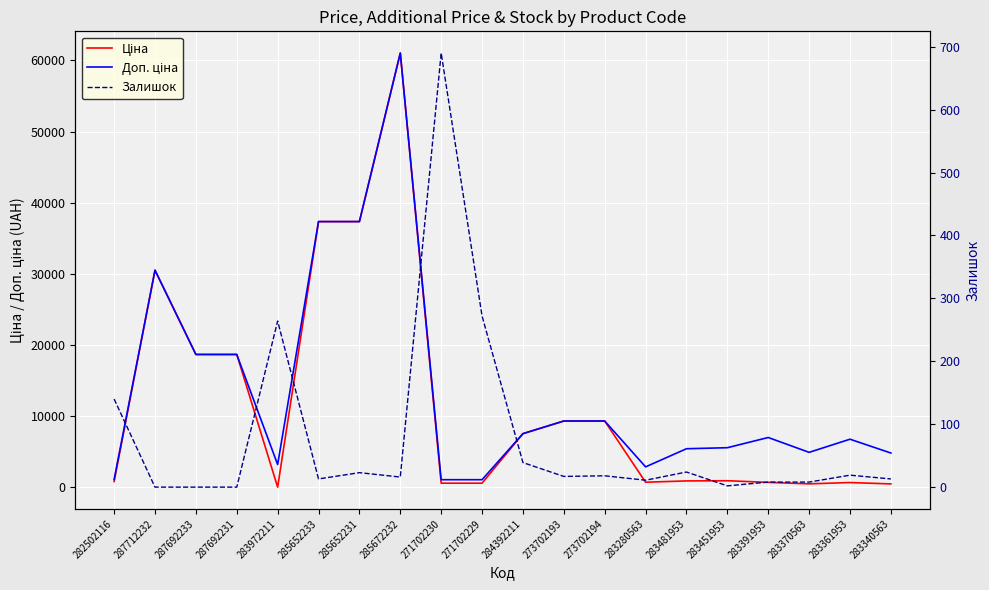

True or false: Ціна and Доп. ціна intersect in this chart.

False